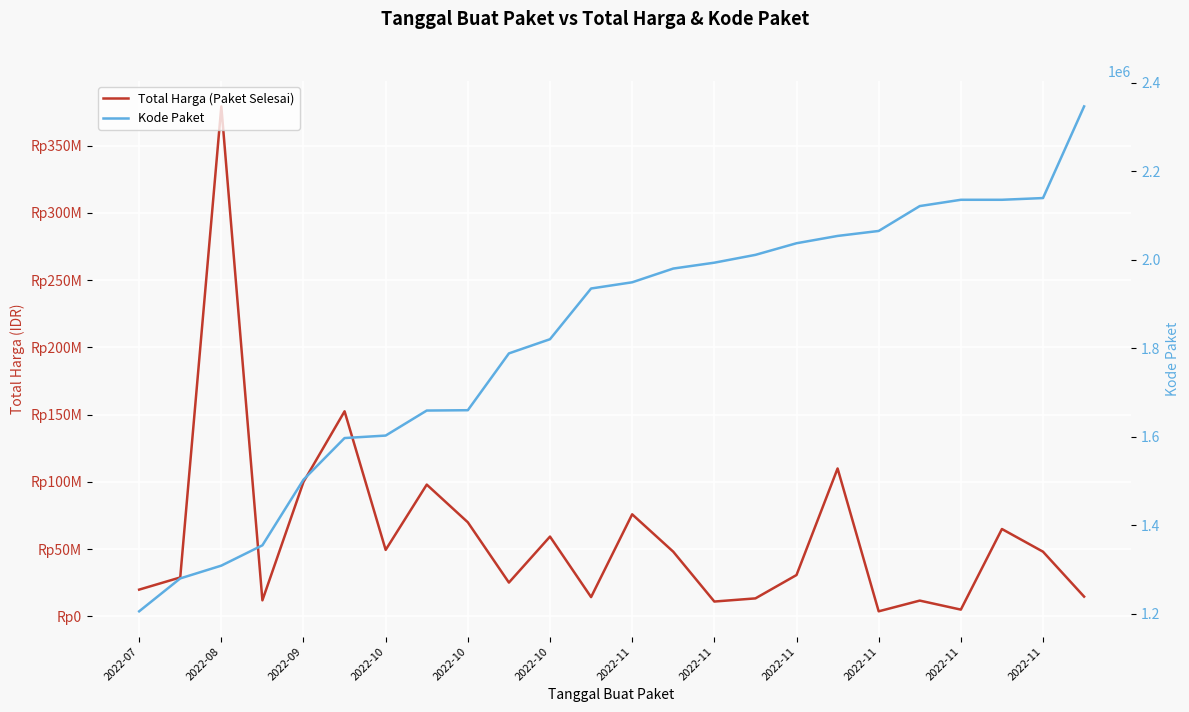

The Kode Paket series shows 280553 at 2022-08. True or false?

False